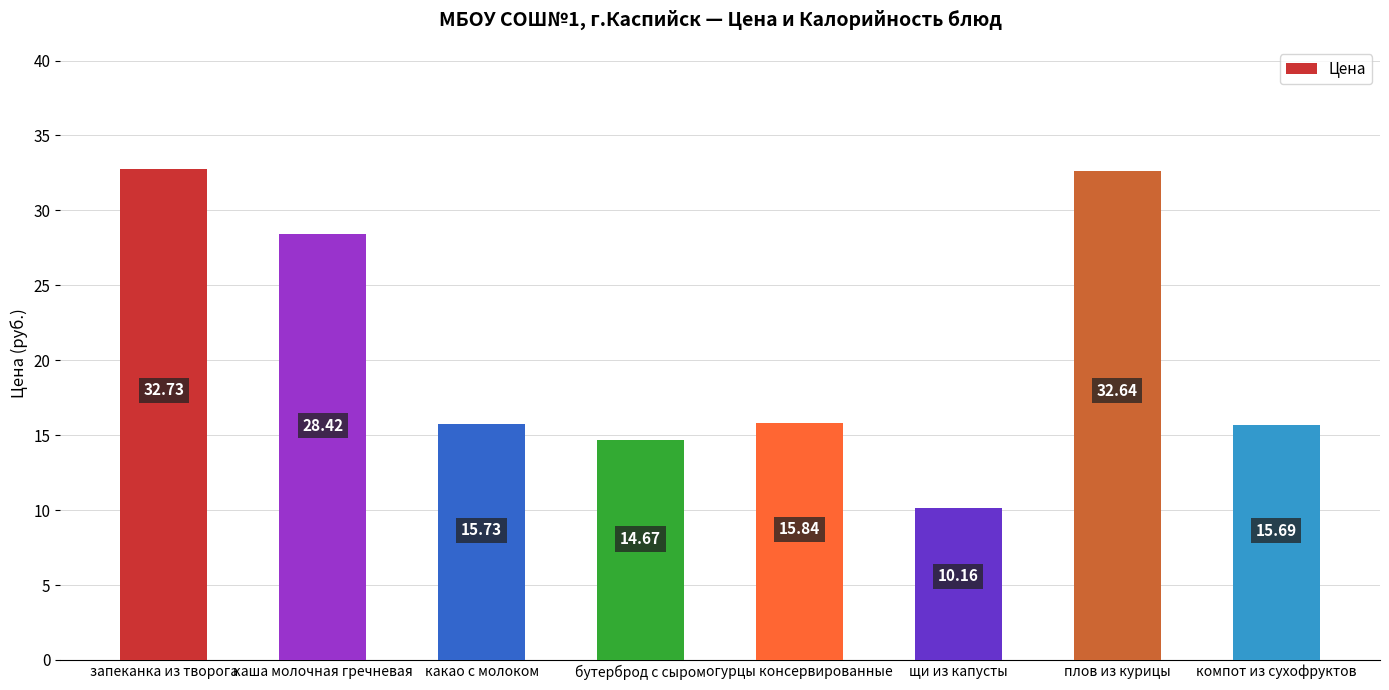

What is the label of the 3rd bar from the left?

какао с молоком